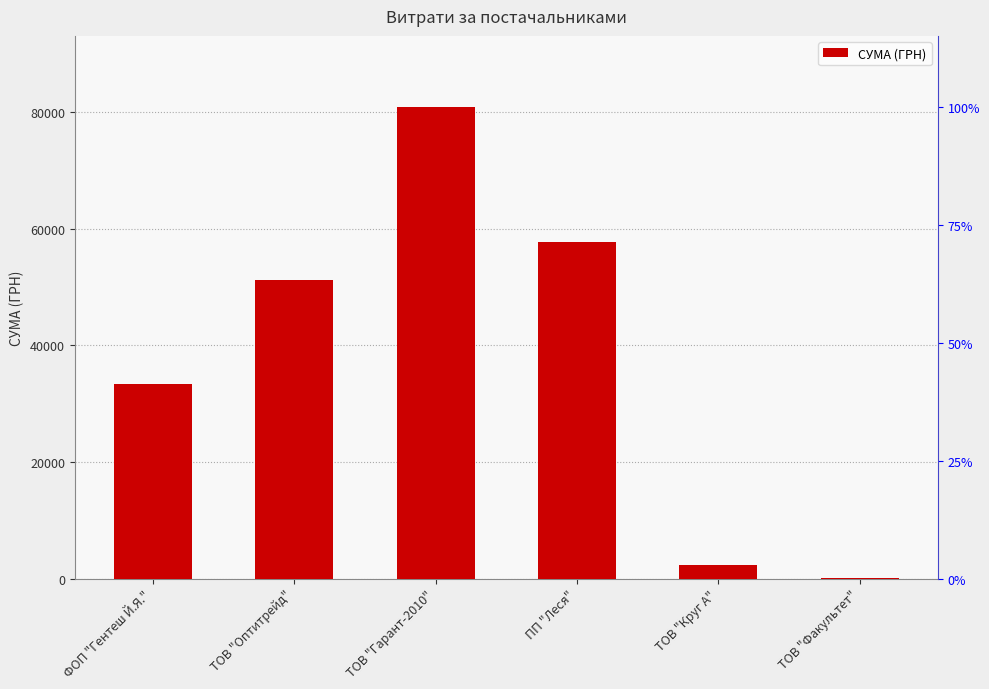

What is the difference between the values at ПП "Леся" and ТОВ "Гарант-2010"?

23154.7